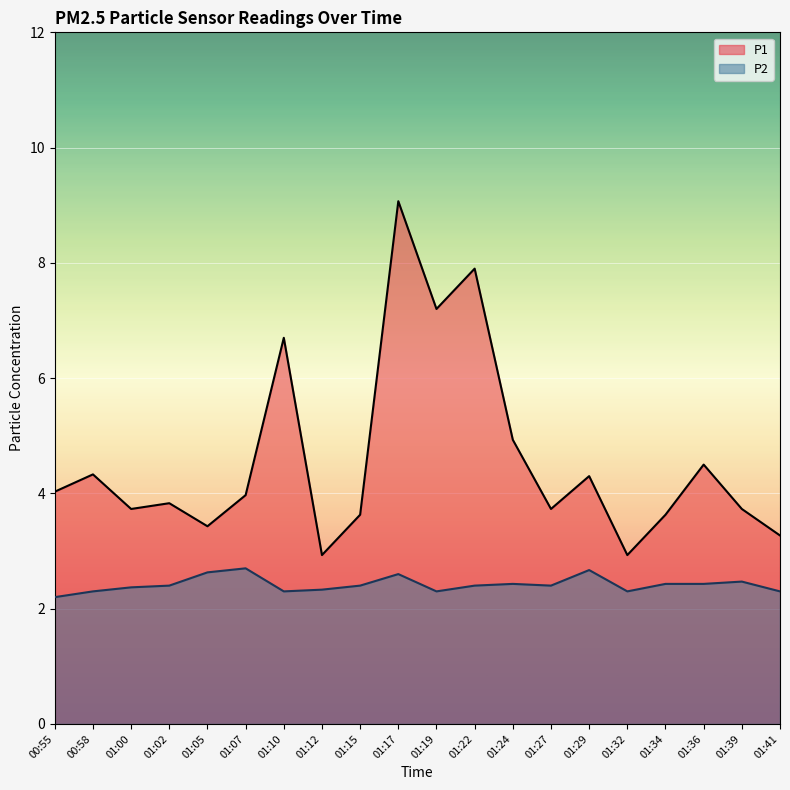

How many interior local valleys does the P2 series have?

4